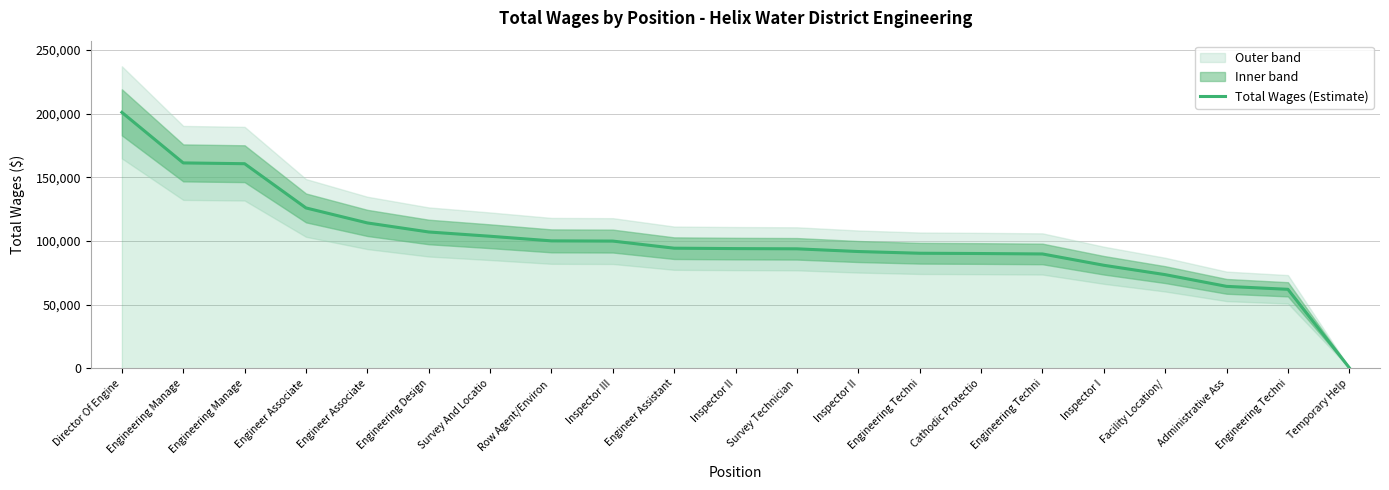

How many series are shown in this chart?

1